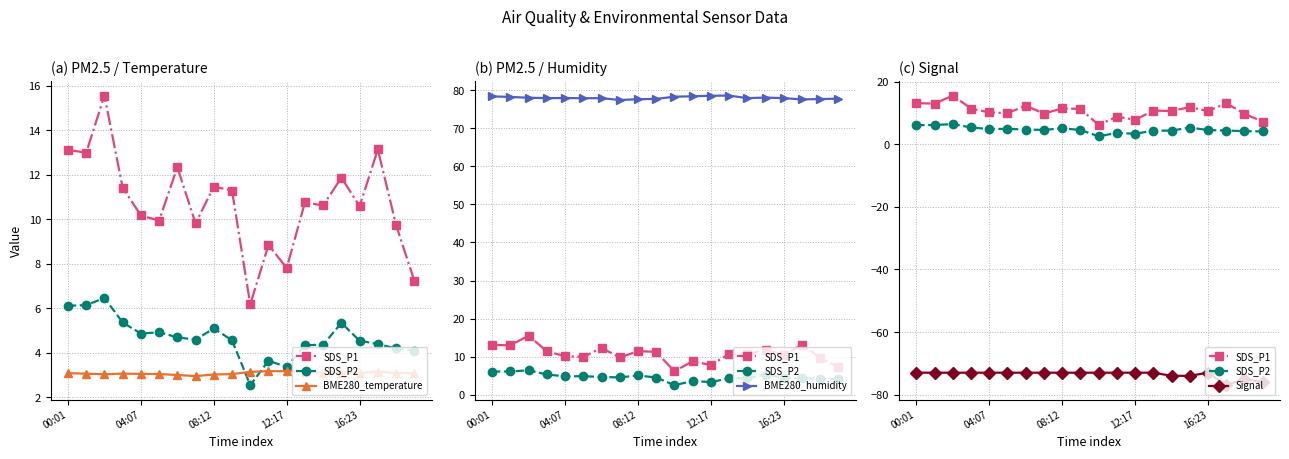

Which series has the largest range (max minus min)?

SDS_P1